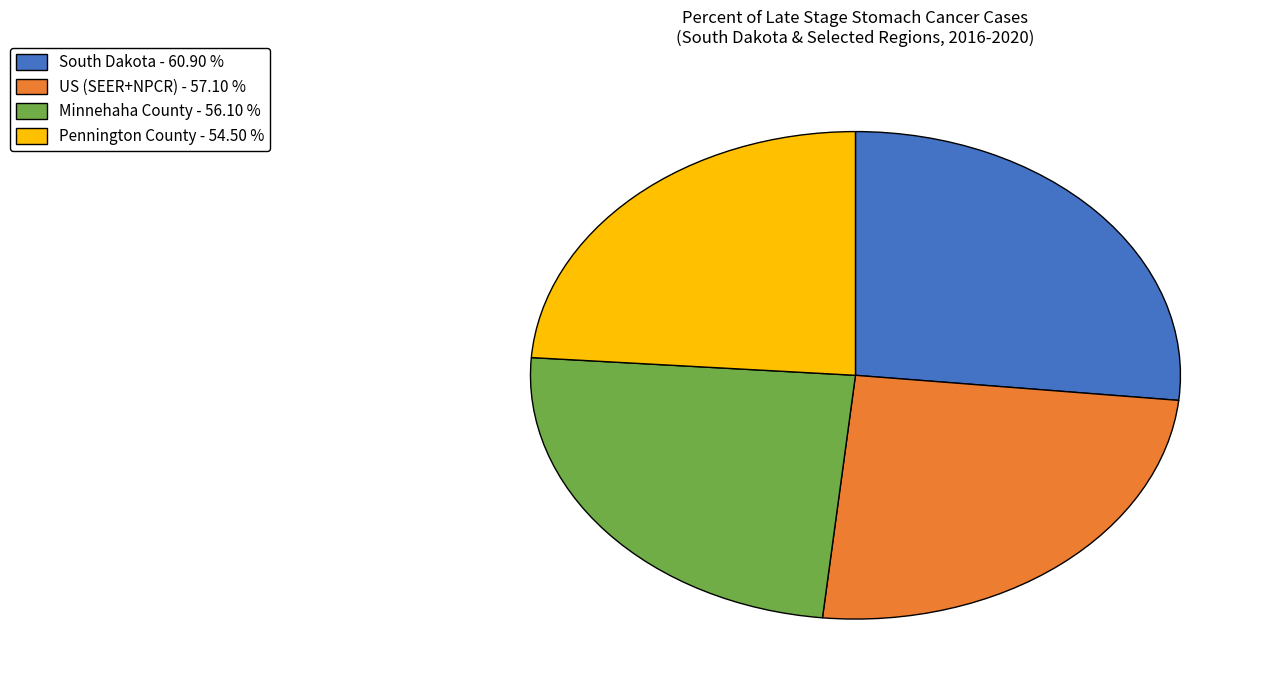

Do US (SEER+NPCR) - 57.10 % and Pennington County - 54.50 % together represent more than half of the pie?

No